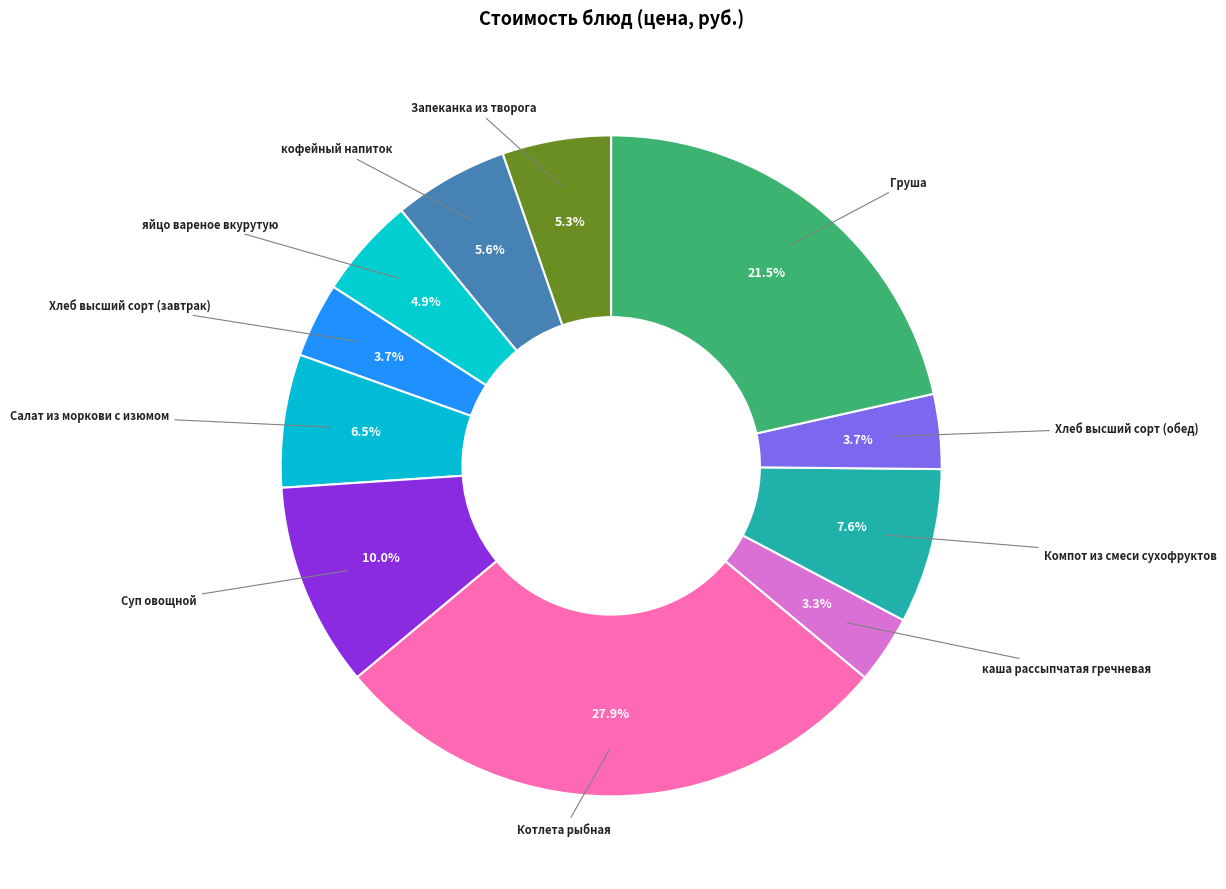

Count the number of slices in the pie.

11